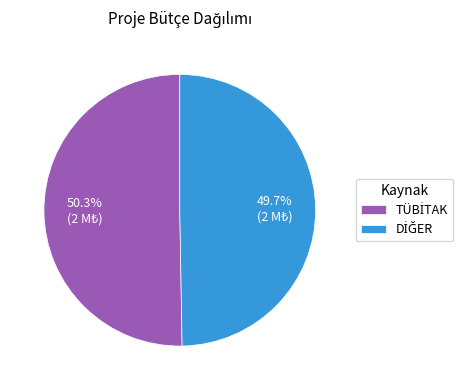

How many slices are in this pie chart?

2